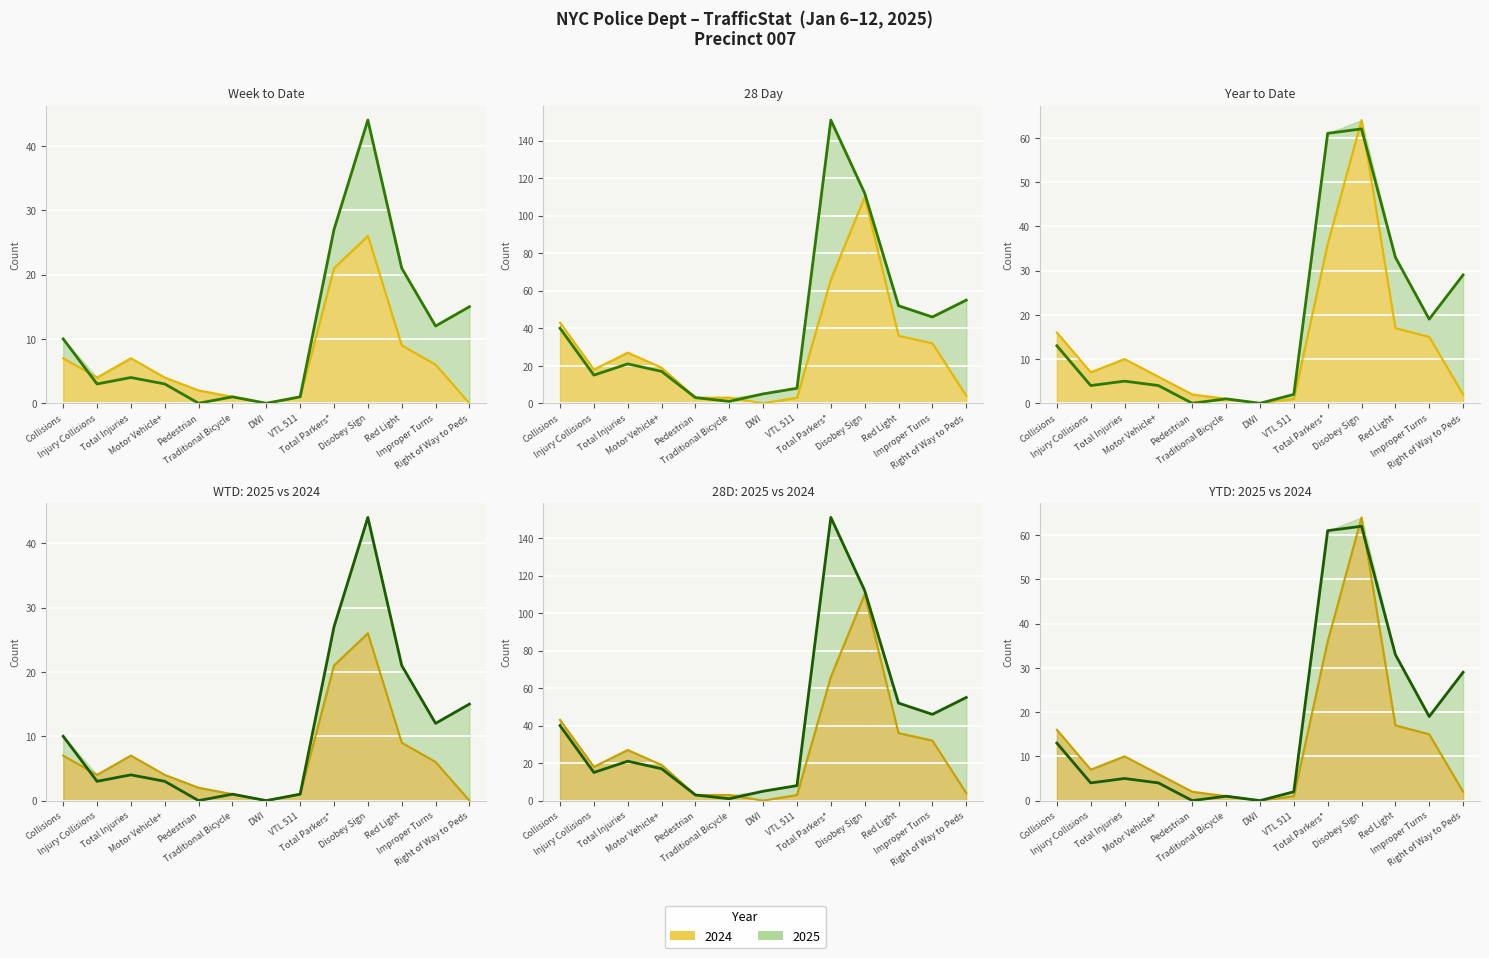

Where is YTD 2024 nearest to the value 32?

Total Parkers*